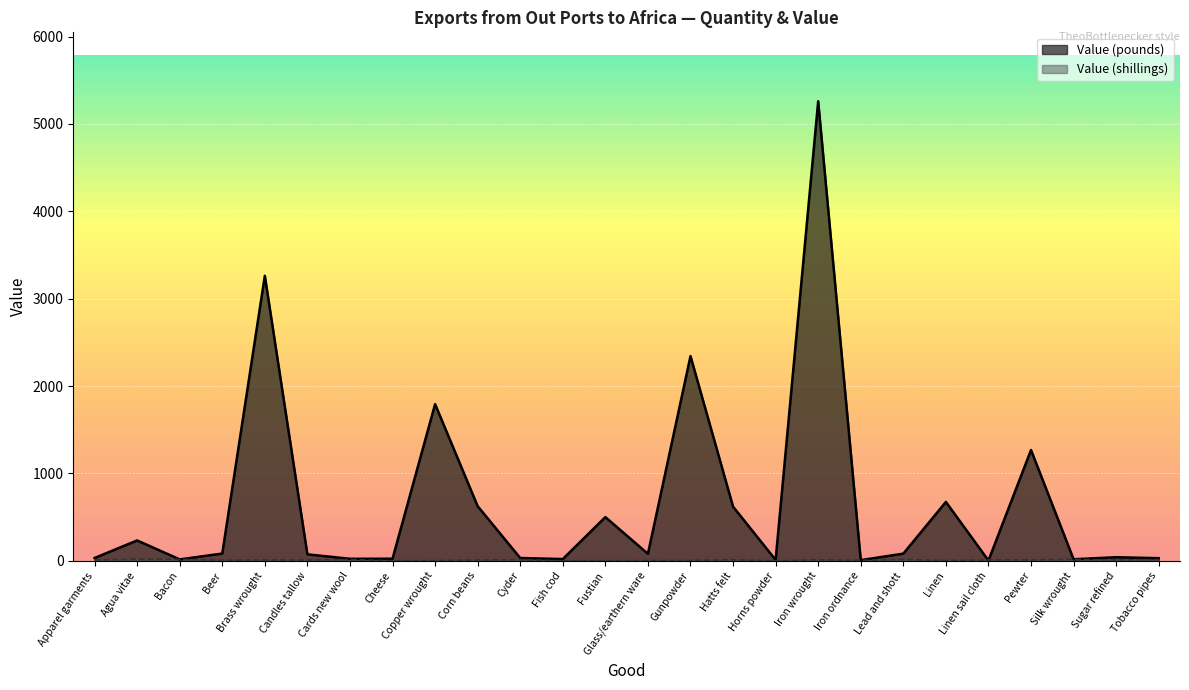

In Value (shillings), how many points are lower than both neighbors (excluding endpoints)?

7